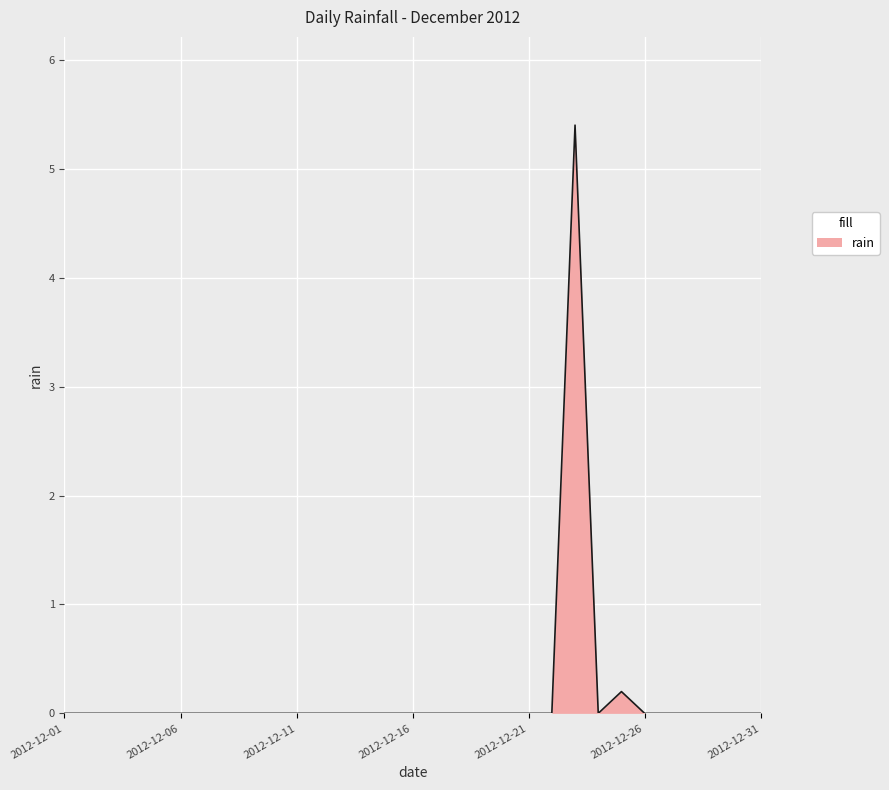

What is the difference between the maximum and minimum values?

5.4